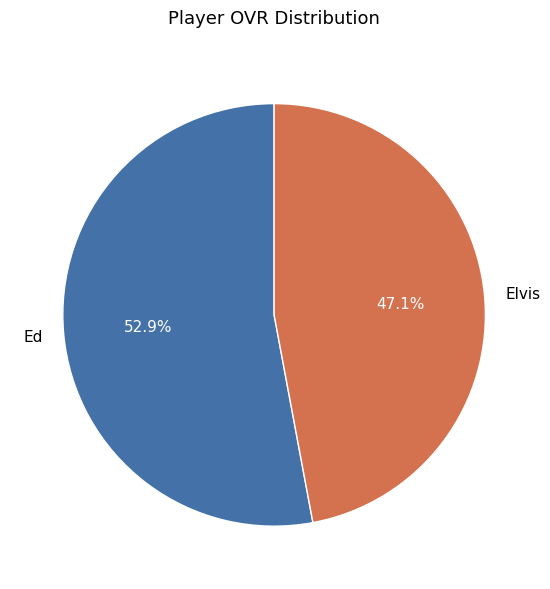

Which has a higher value, Elvis or Ed?

Ed